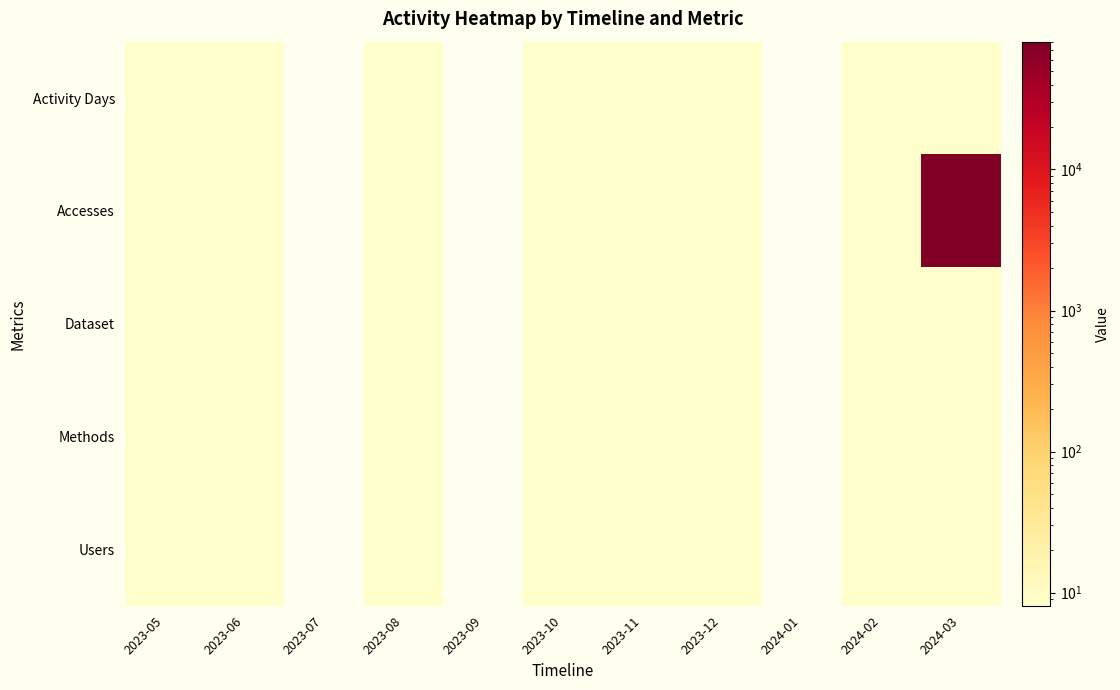

Which series changed the most between 2023-07 and 2023-12?

Users